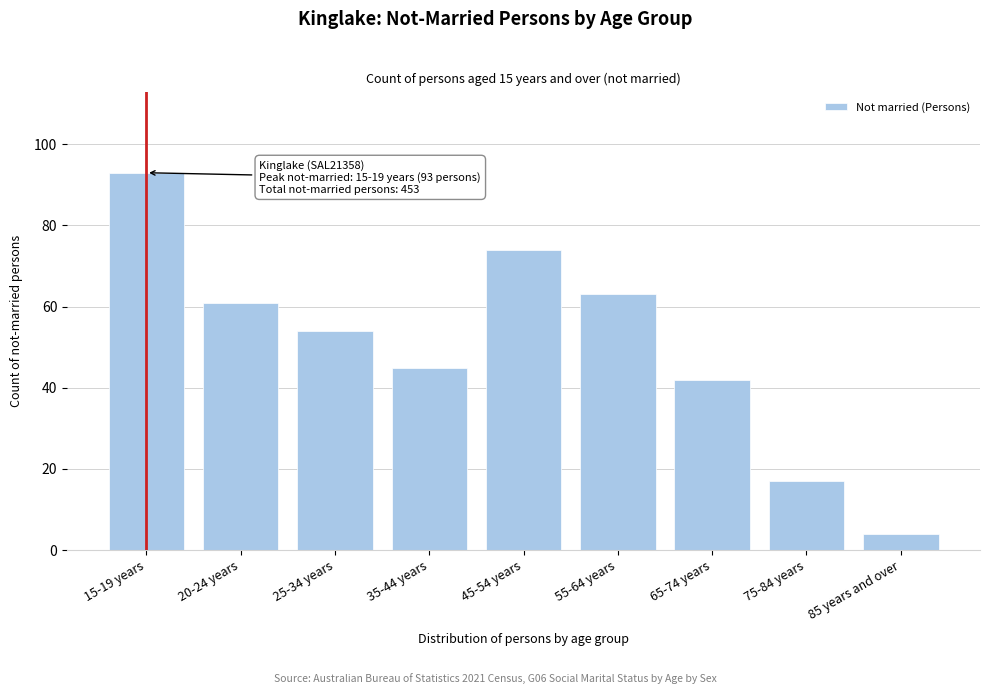

Reading right to left, what are all the values shown in this chart?

85 years and over=4	75-84 years=17	65-74 years=42	55-64 years=63	45-54 years=74	35-44 years=45	25-34 years=54	20-24 years=61	15-19 years=93